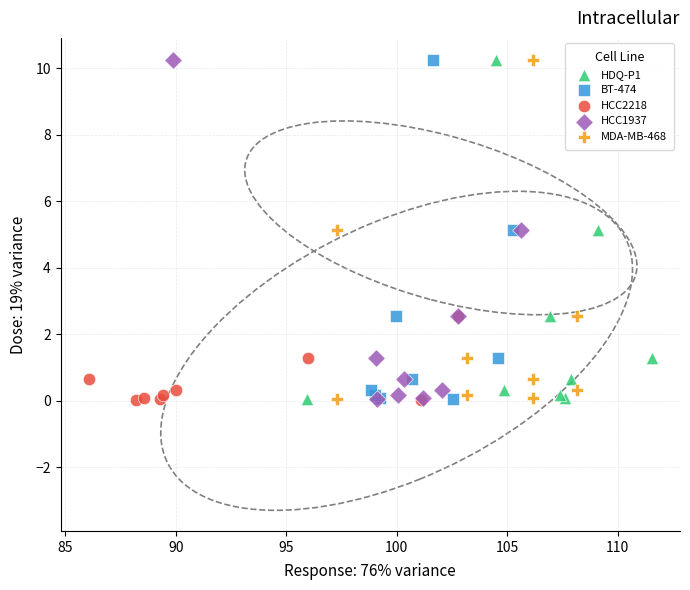

What are all the series names shown in the legend?

HDQ-P1, BT-474, HCC2218, HCC1937, MDA-MB-468